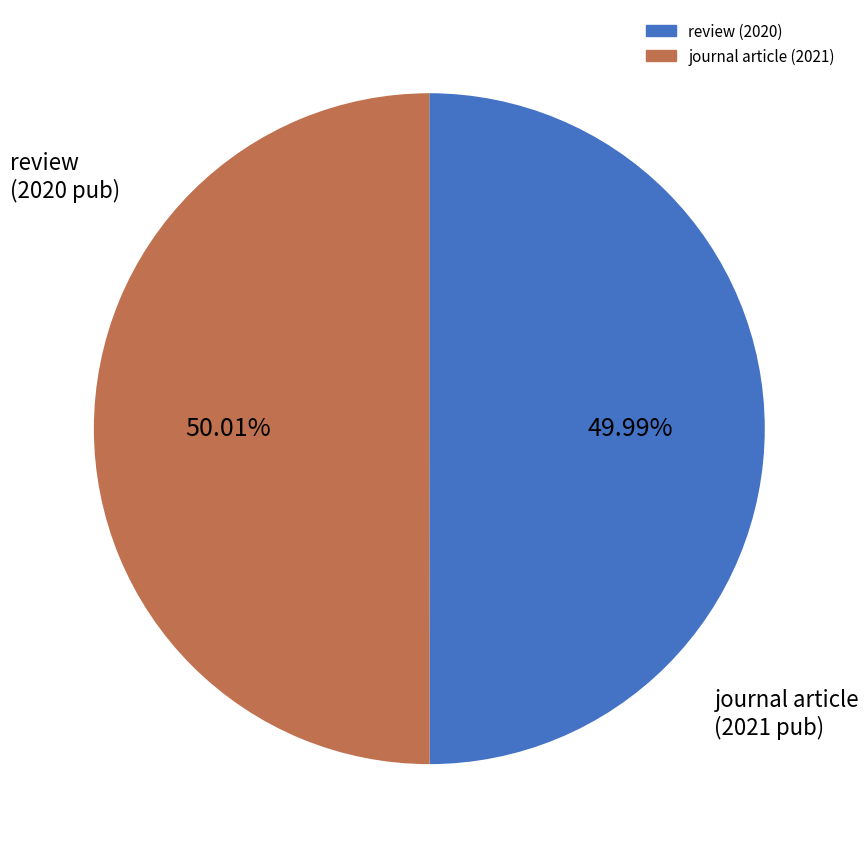

Does any single category account for the majority?

Yes